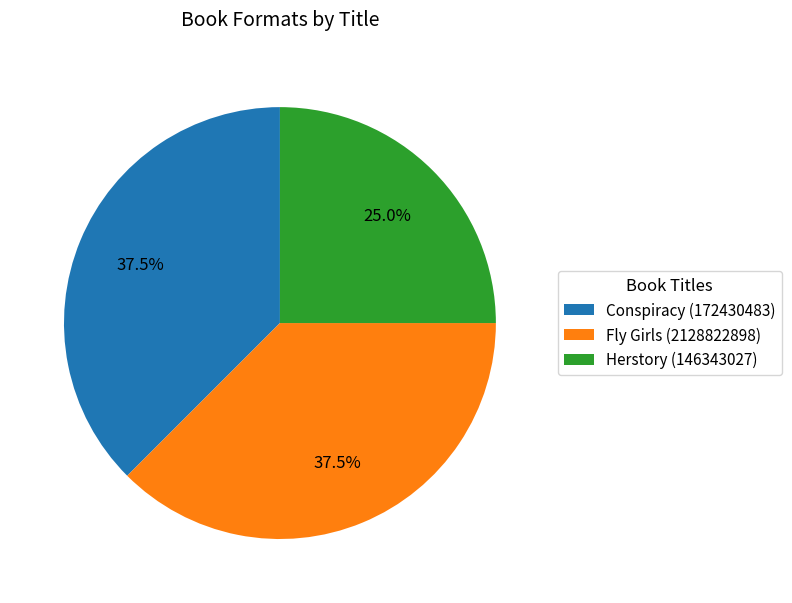

Combined, do Herstory (146343027) and Fly Girls (2128822898) account for over 50%?

Yes